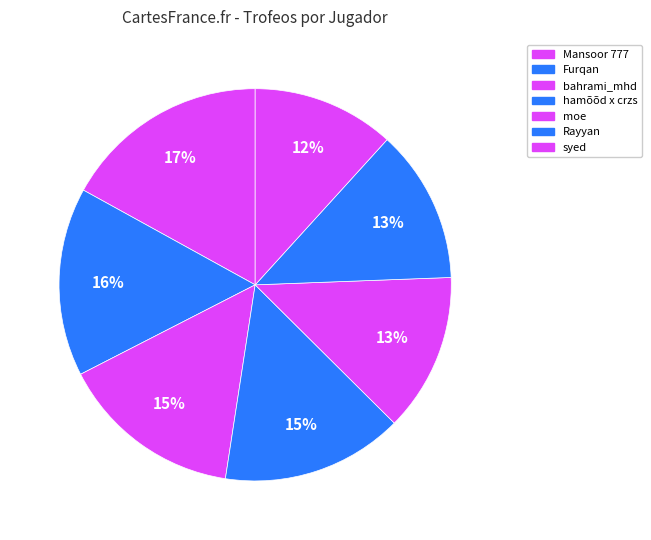

What is the change in value from Furqan to moe?

-1134